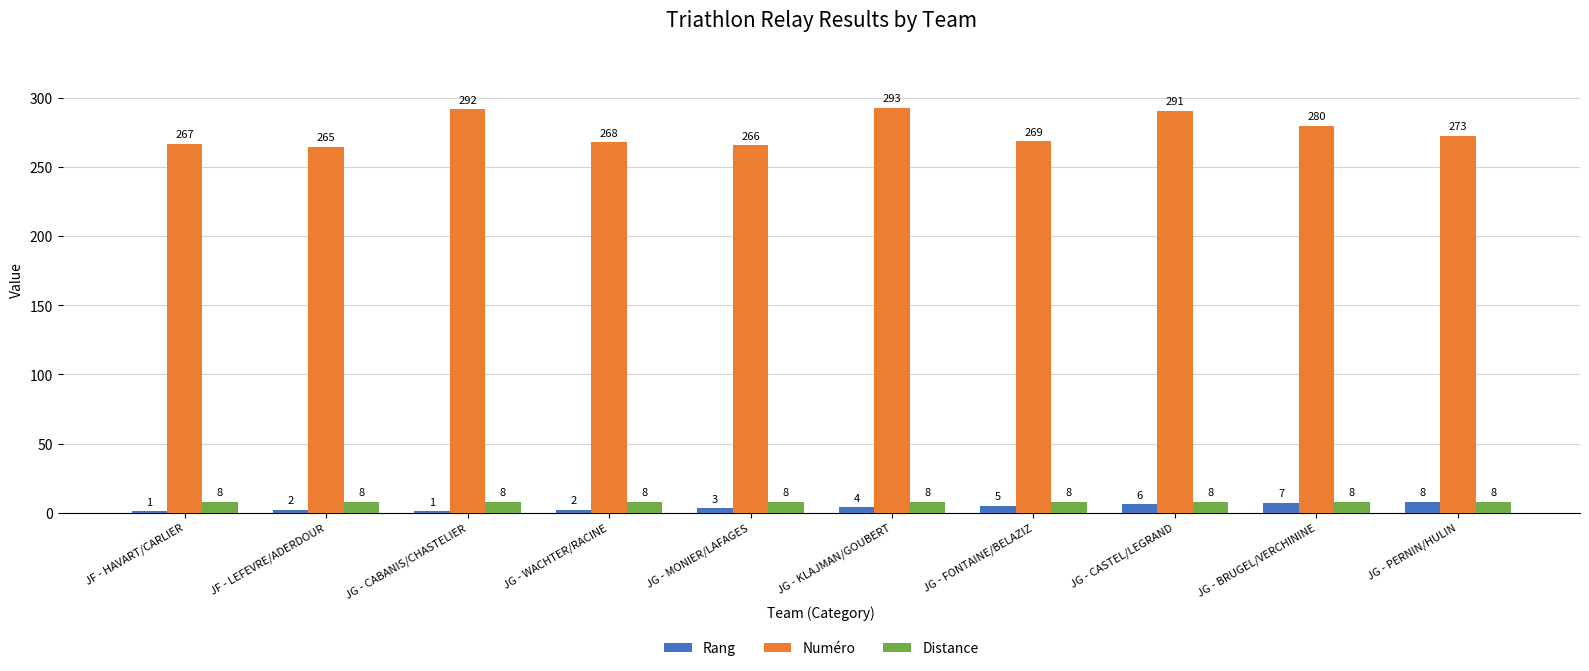

Which series changed the most between JG - CABANIS/CHASTELIER and JG - WACHTER/RACINE?

Numéro